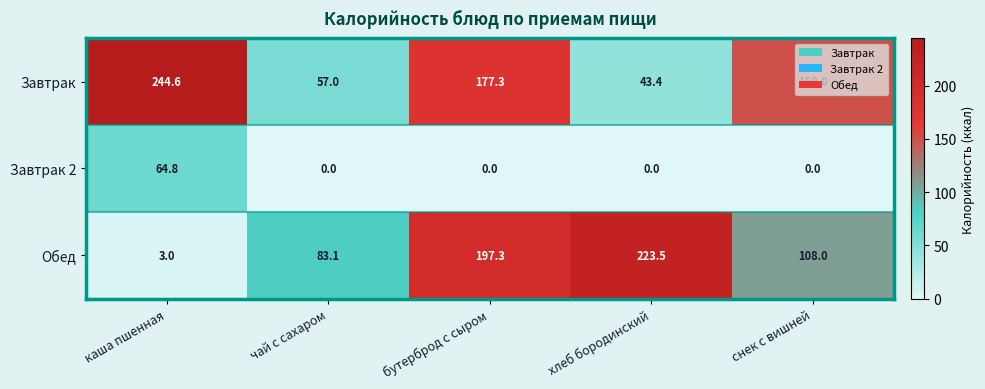

What is the spread (max minus min) of values at каша пшенная?

241.6